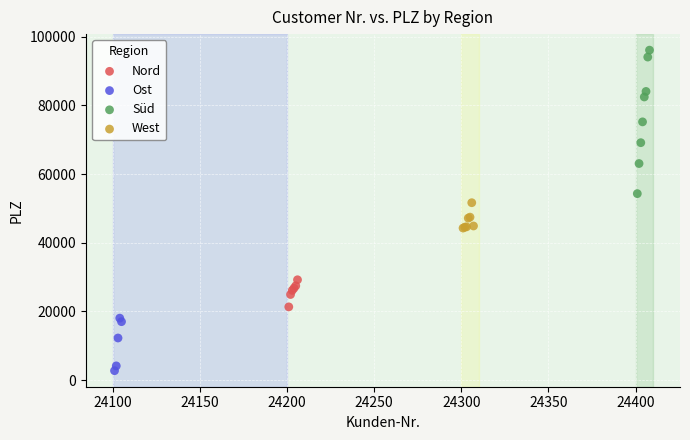

Which series reaches the maximum Y coordinate?

Süd